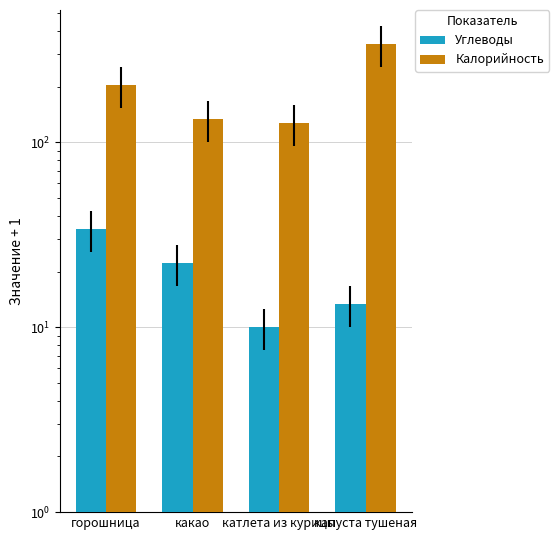

What is the total value across all series at какао?

155.7